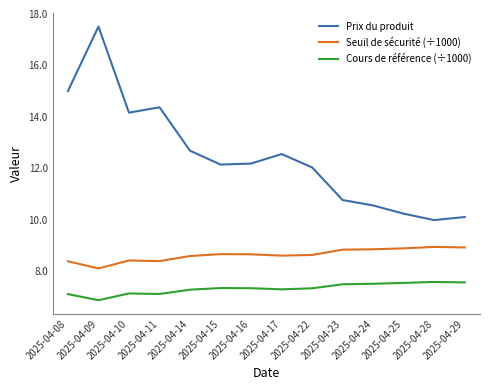

What is the sum of the Prix du produit values at 2025-04-25 and 2025-04-08?

25.2